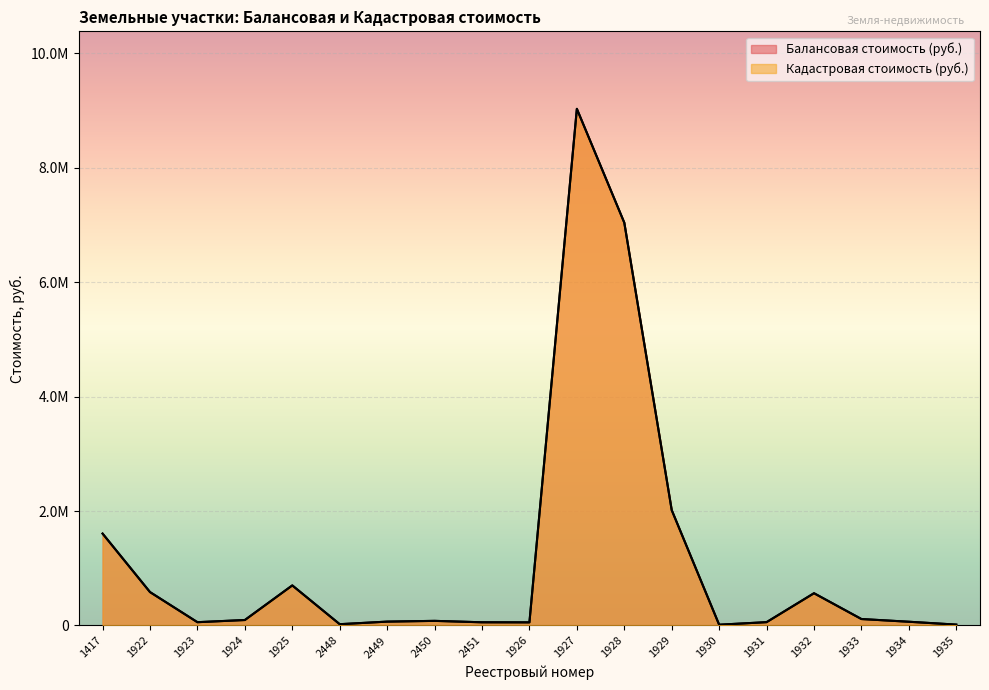

What position from the left is 1925?

5